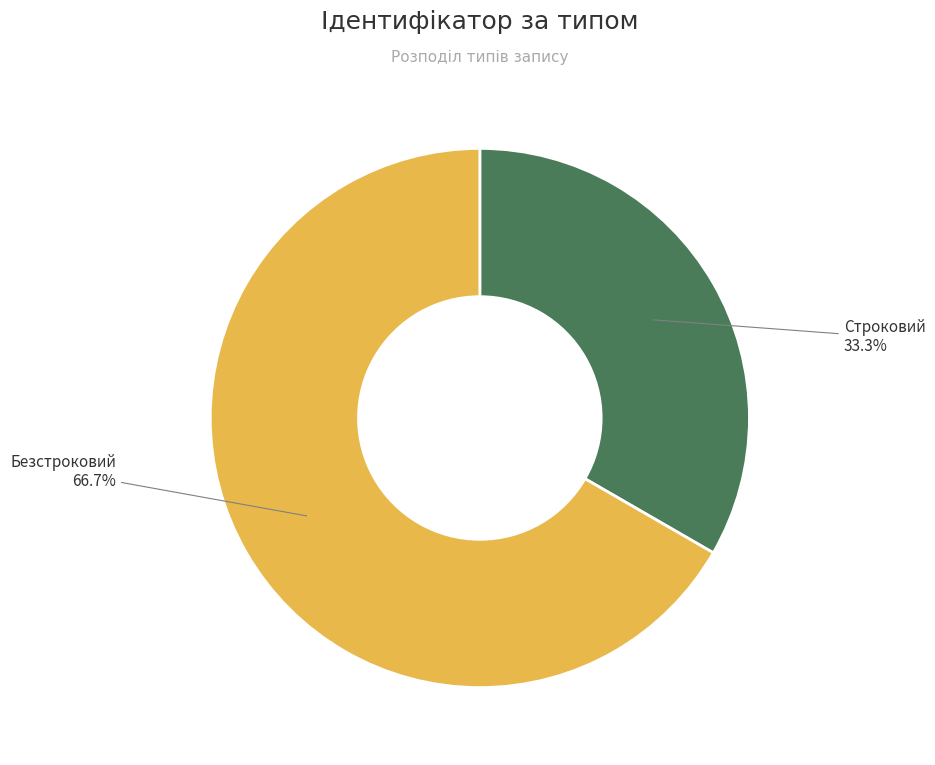

Does any single category account for the majority?

Yes